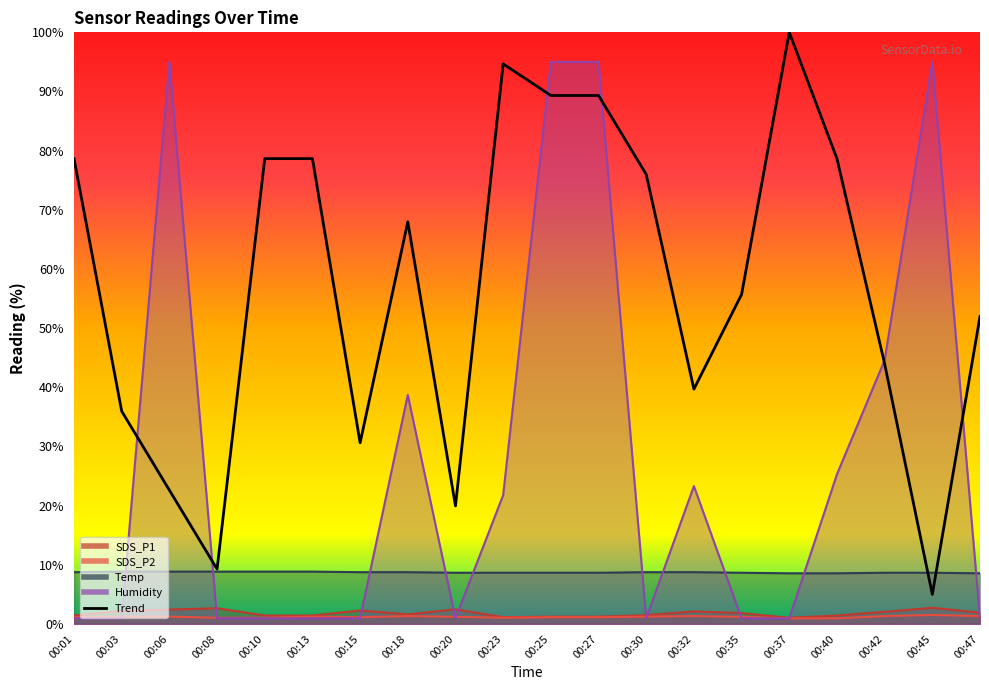

Does the chart display data point markers on the line(s)?

No